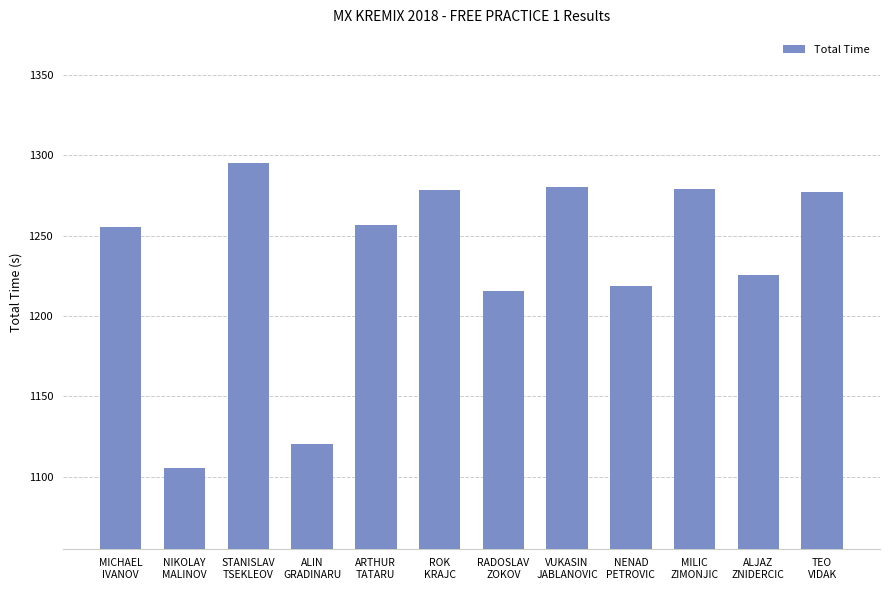

The value at STANISLAV
TSEKLEOV is 1707.5. True or false?

False